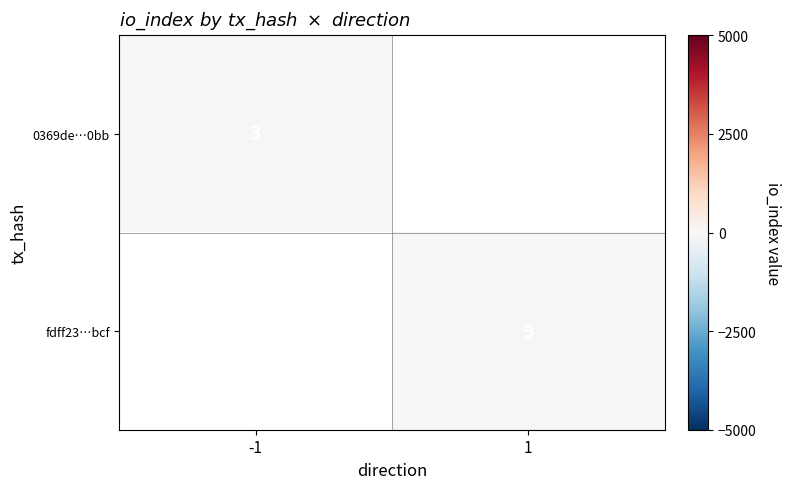

The fdff23…bcf series shows 9 at 1. True or false?

True